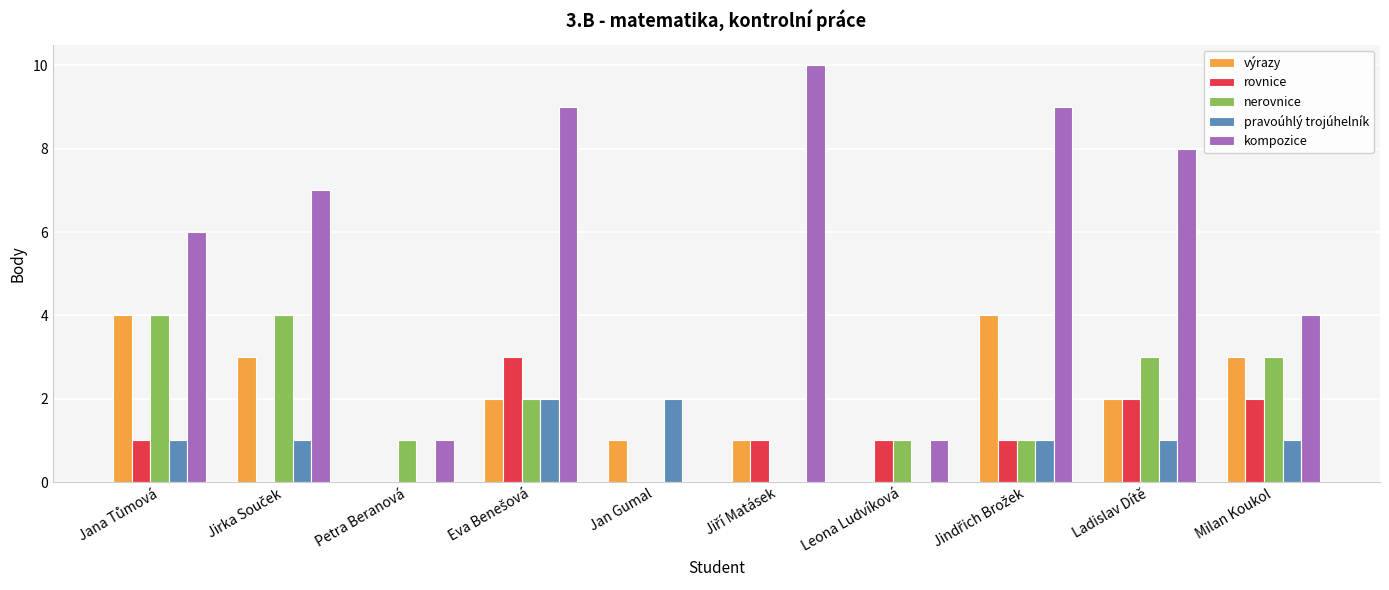

How many groups of bars are there?

10